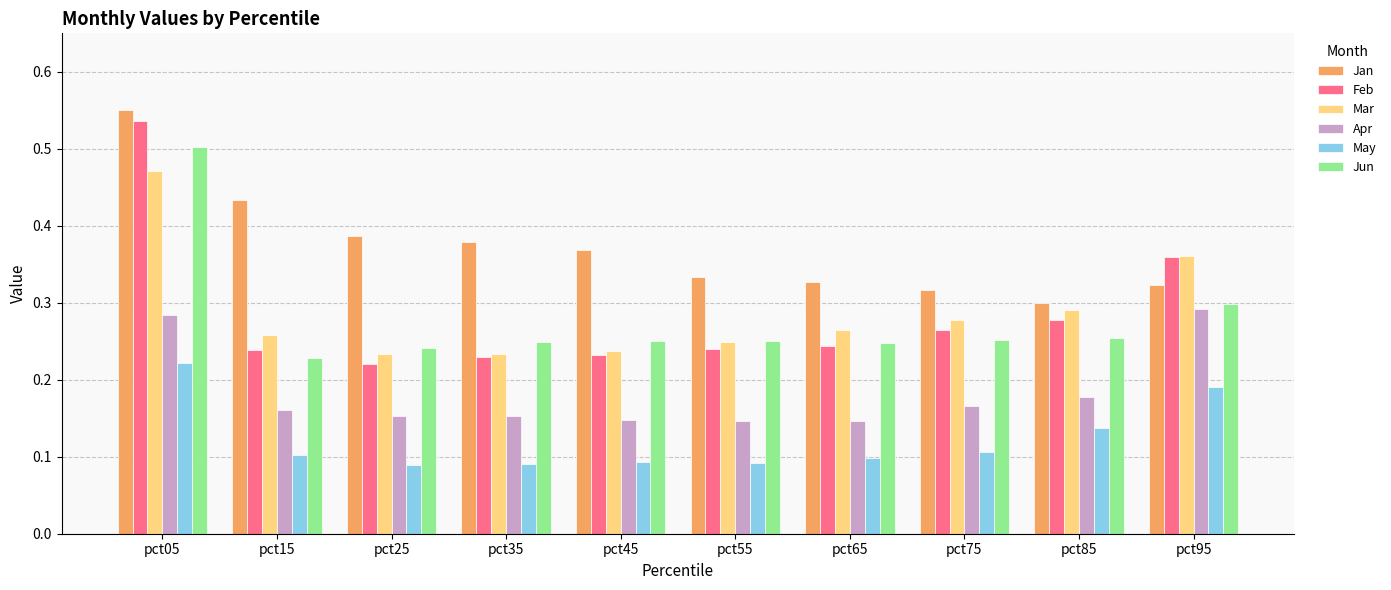

Which series has the largest range (max minus min)?

Feb